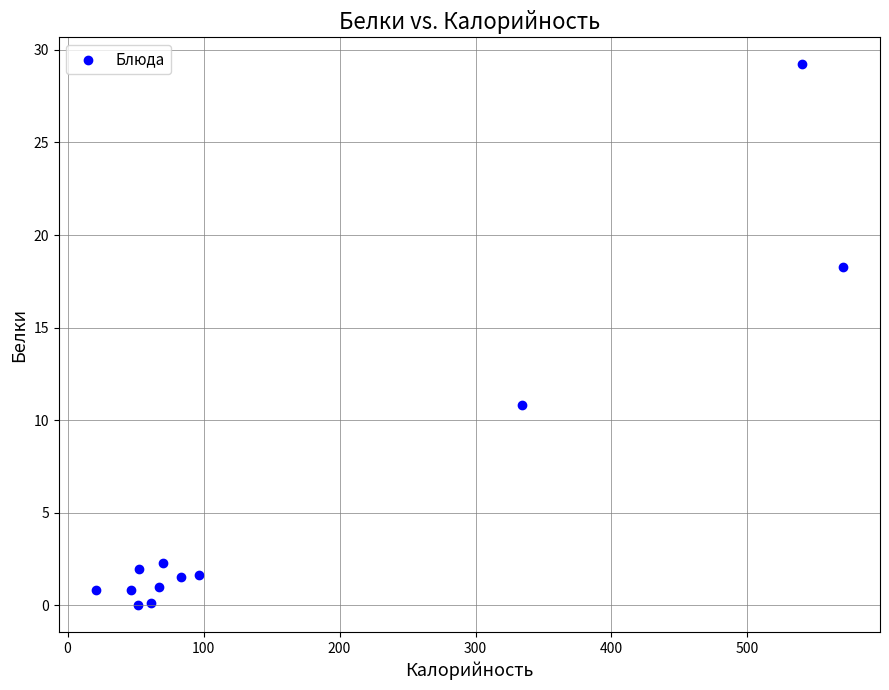

What Y value in the scatter plot is closest to 14?

10.8